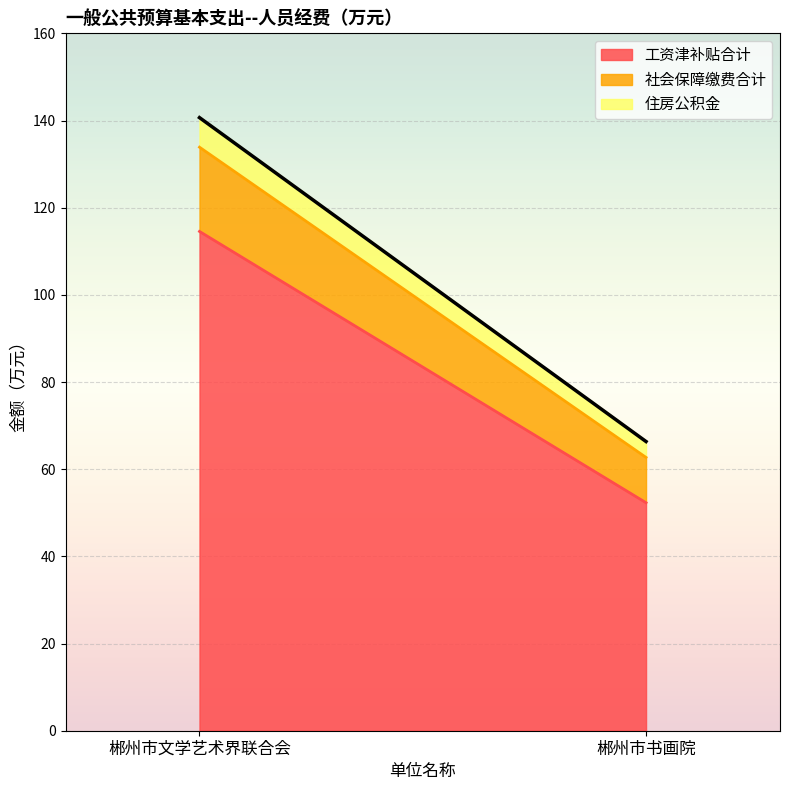

What is the minimum value shown in the chart?

3.6